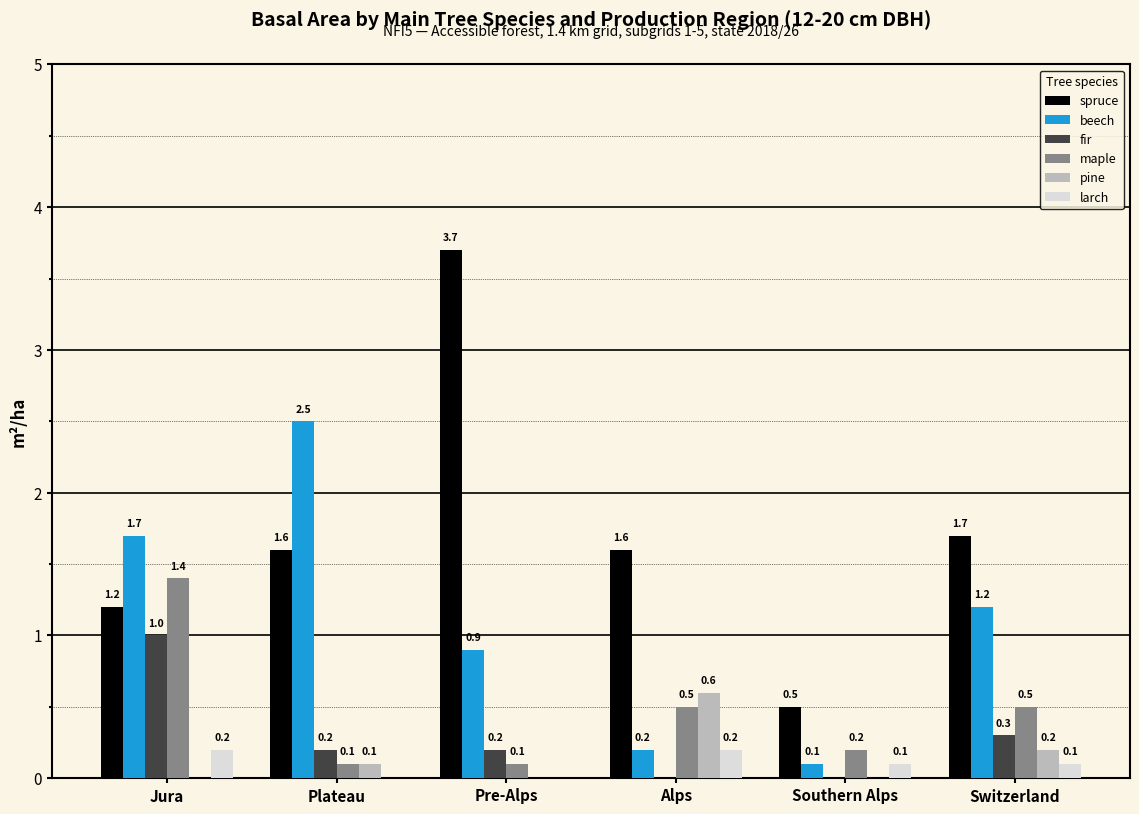

What is the sum of the spruce values at Pre-Alps and Jura?

4.9